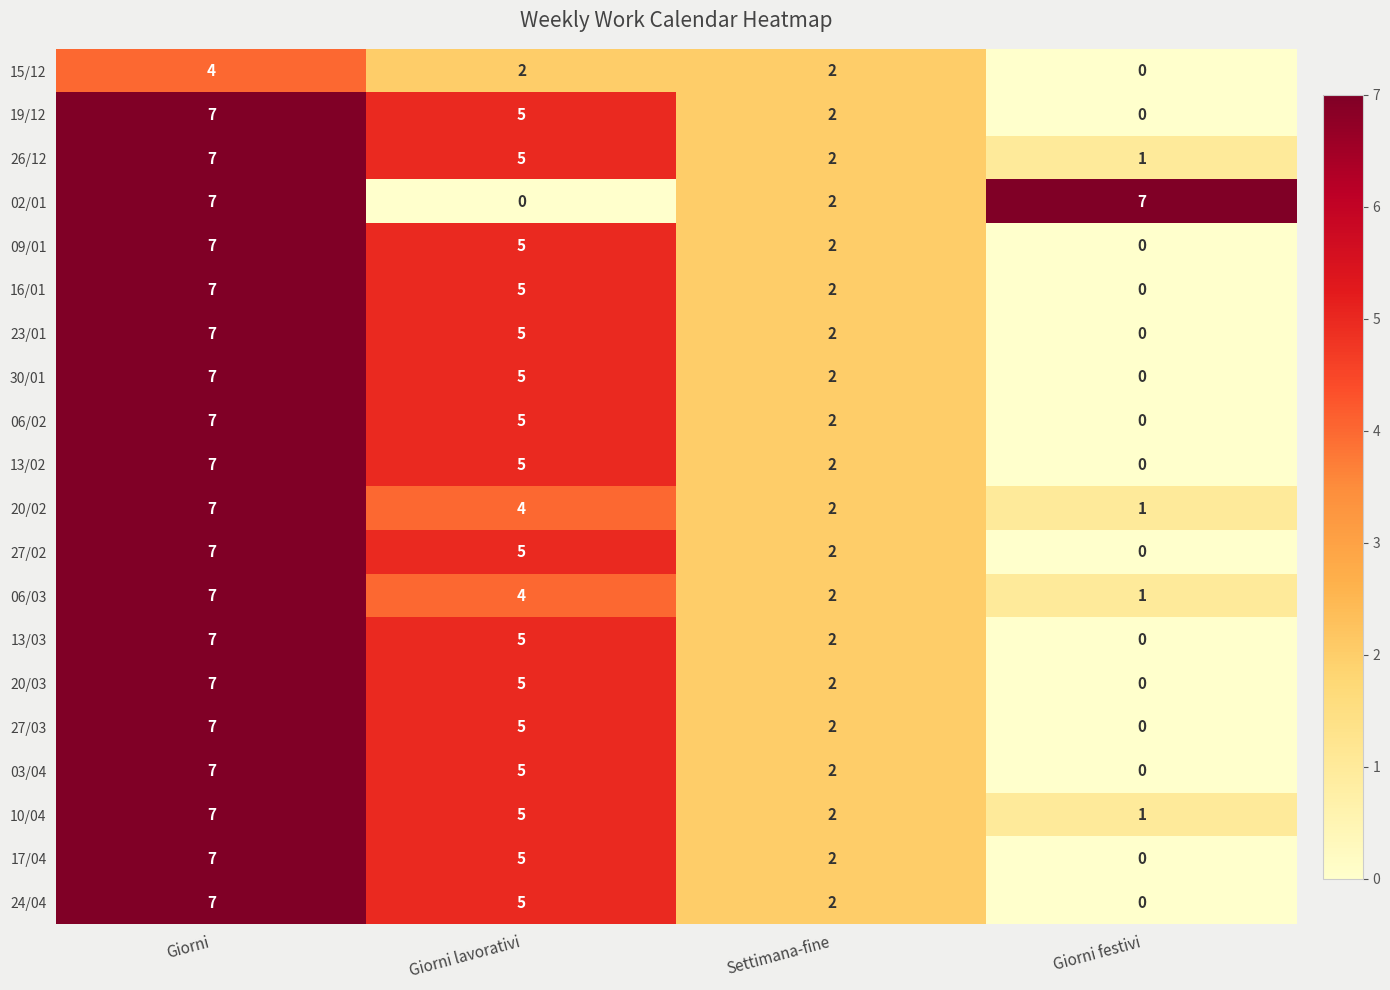

What is the difference between the highest and lowest values at Giorni lavorativi?

5